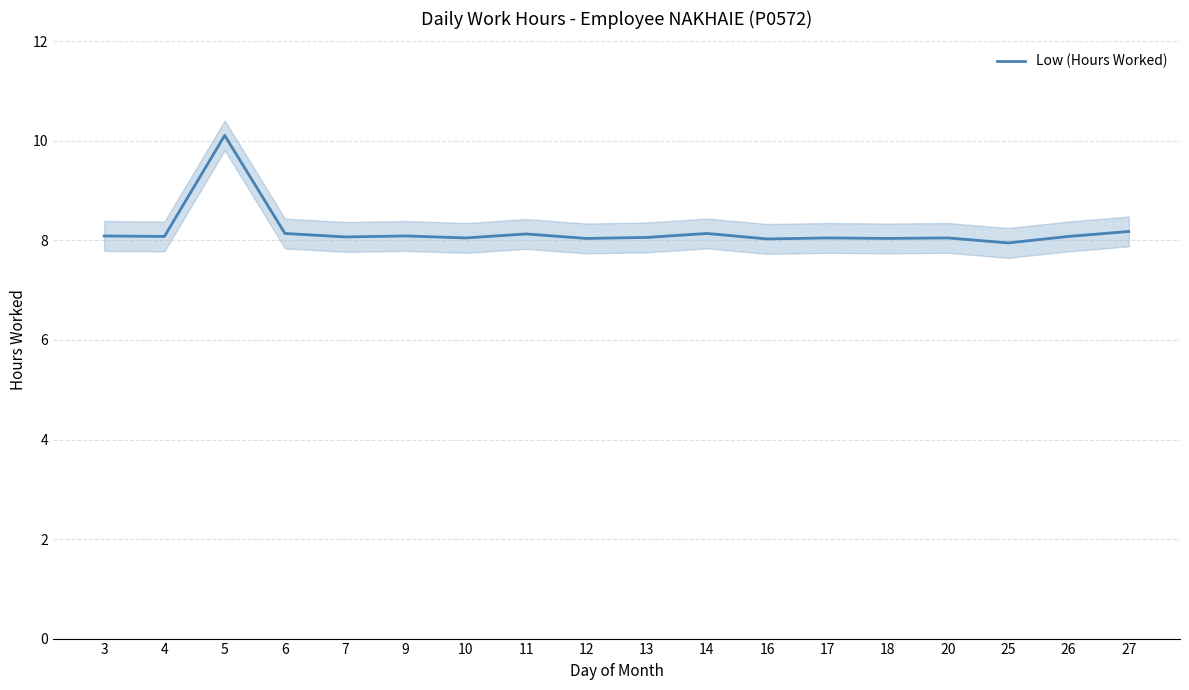

The chart shows a value of 3.2 at 6. True or false?

False